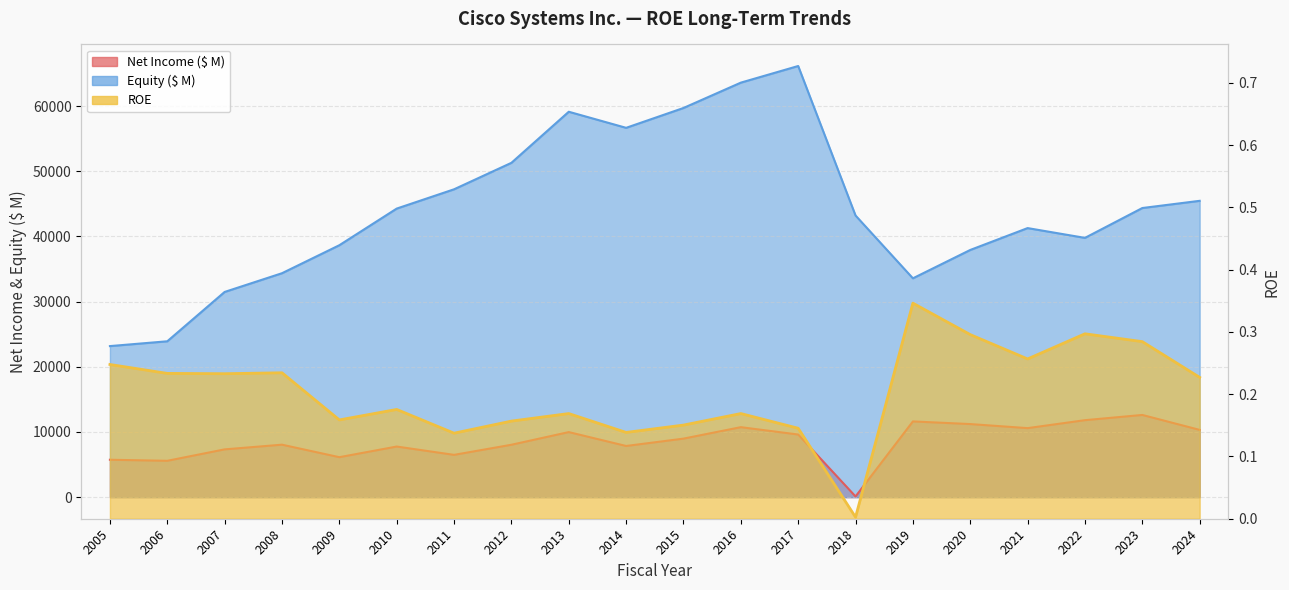

How many values in the Equity ($ M) series exceed 44267?

9